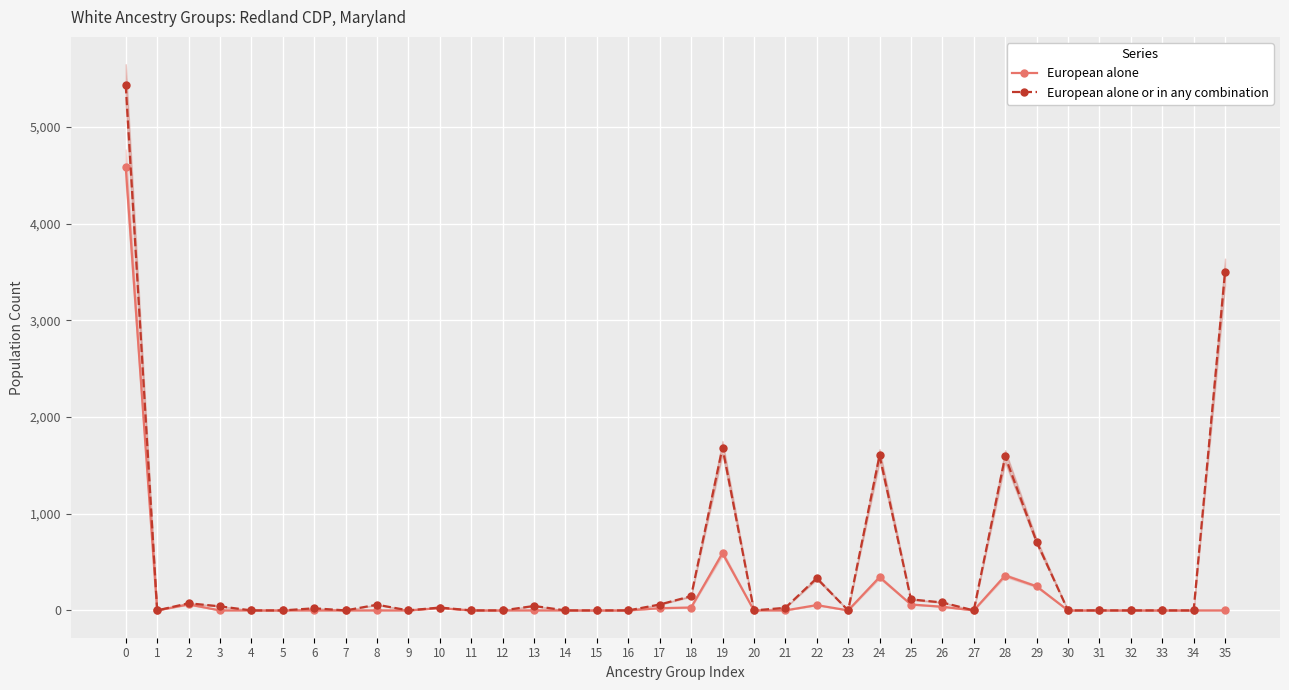

Is it true that European alone or in any combination equals 30 at 10?

True